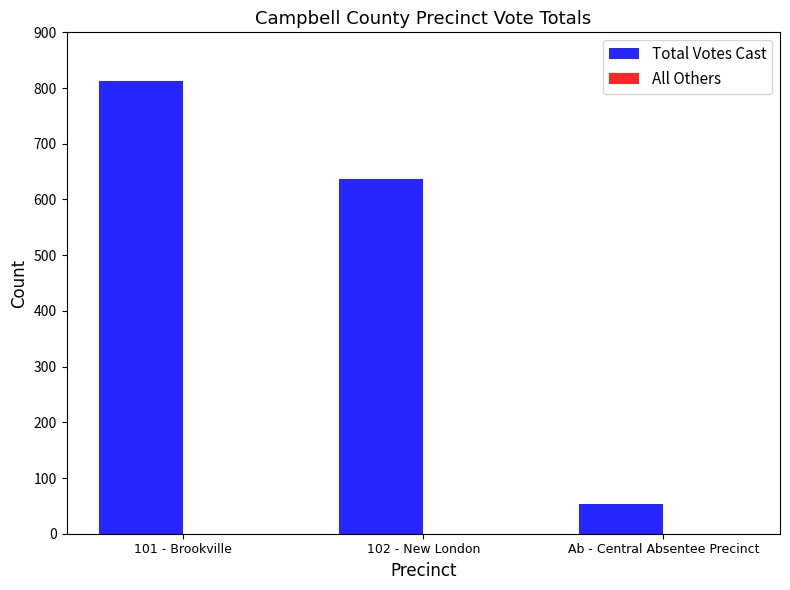

The value at 101 - Brookville is 812. True or false?

True